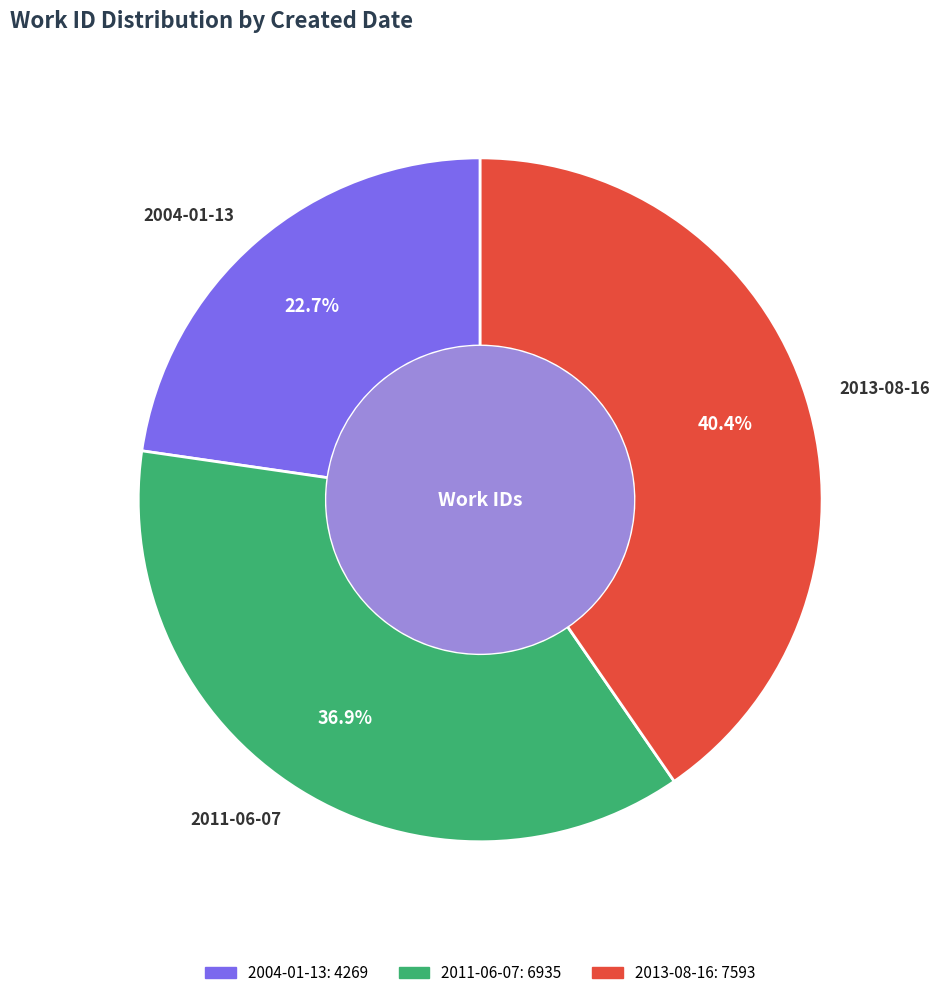

To the nearest percent, what percentage of the pie is 2011-06-07?

37%